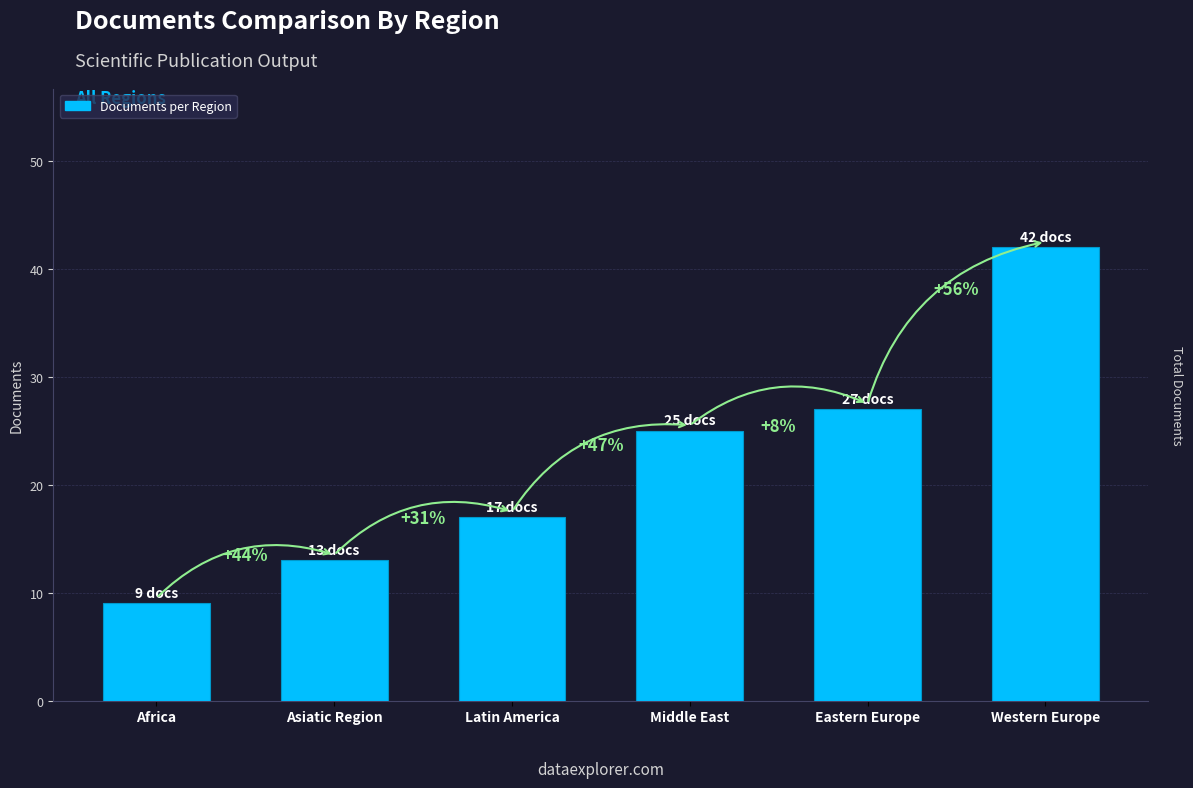

What is the label of the 3rd bar from the right?

Middle East